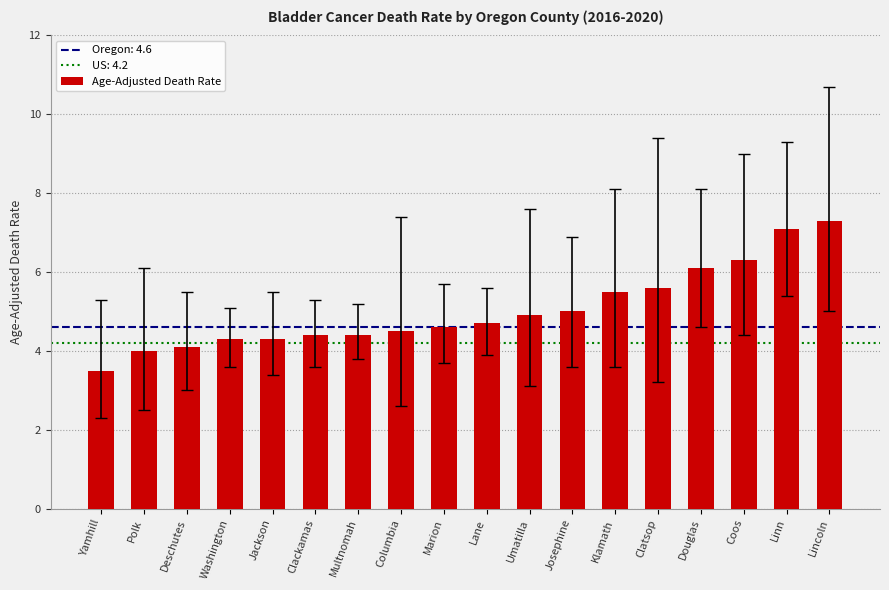

The chart shows a value of 1.4 at Coos. True or false?

False